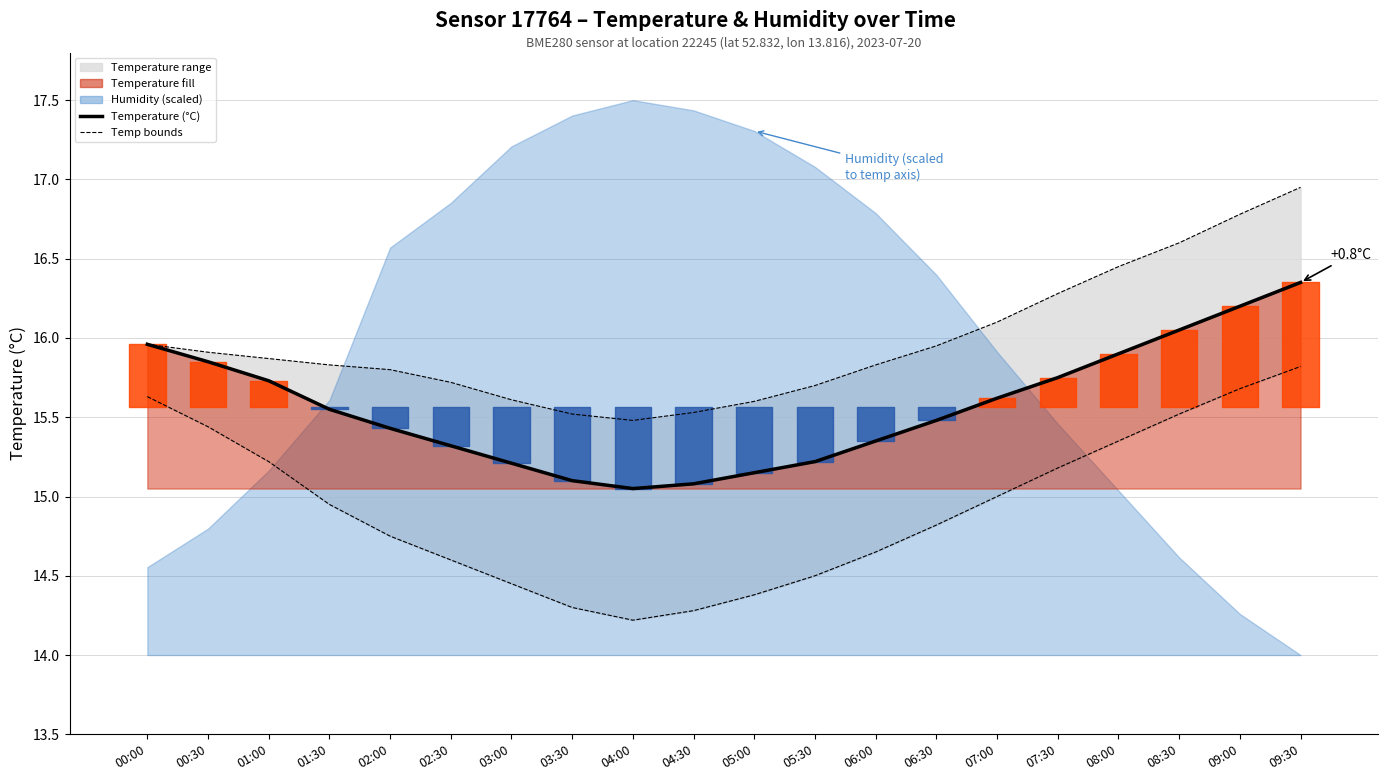

Rank the categories by Lower bound value from highest to lowest.

09:30, 09:00, 00:00, 08:30, 00:30, 08:00, 01:00, 07:30, 07:00, 01:30, 06:30, 02:00, 06:00, 02:30, 05:30, 03:00, 05:00, 03:30, 04:30, 04:00